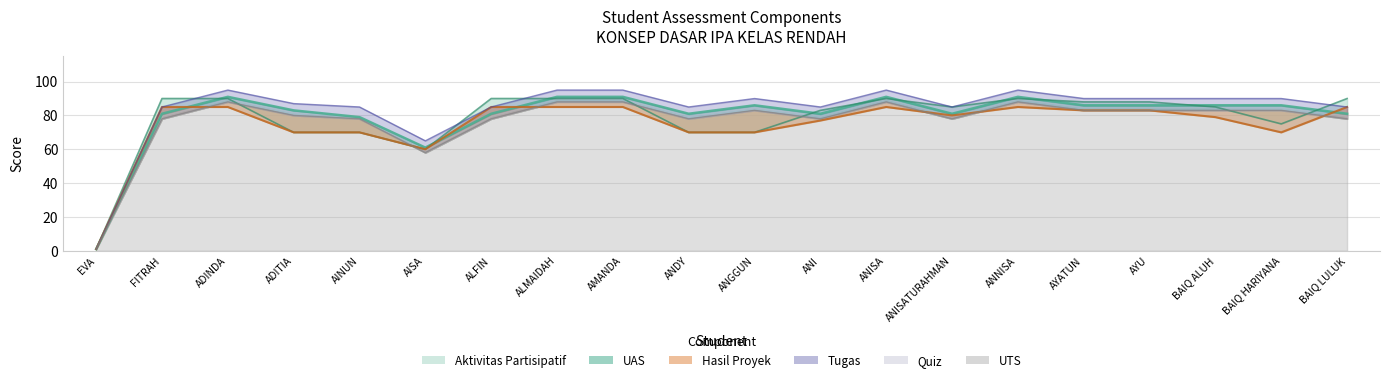

Is the value of Hasil Proyek at ANI greater than the value of Aktivitas Partisipatif at AINUN?

Yes